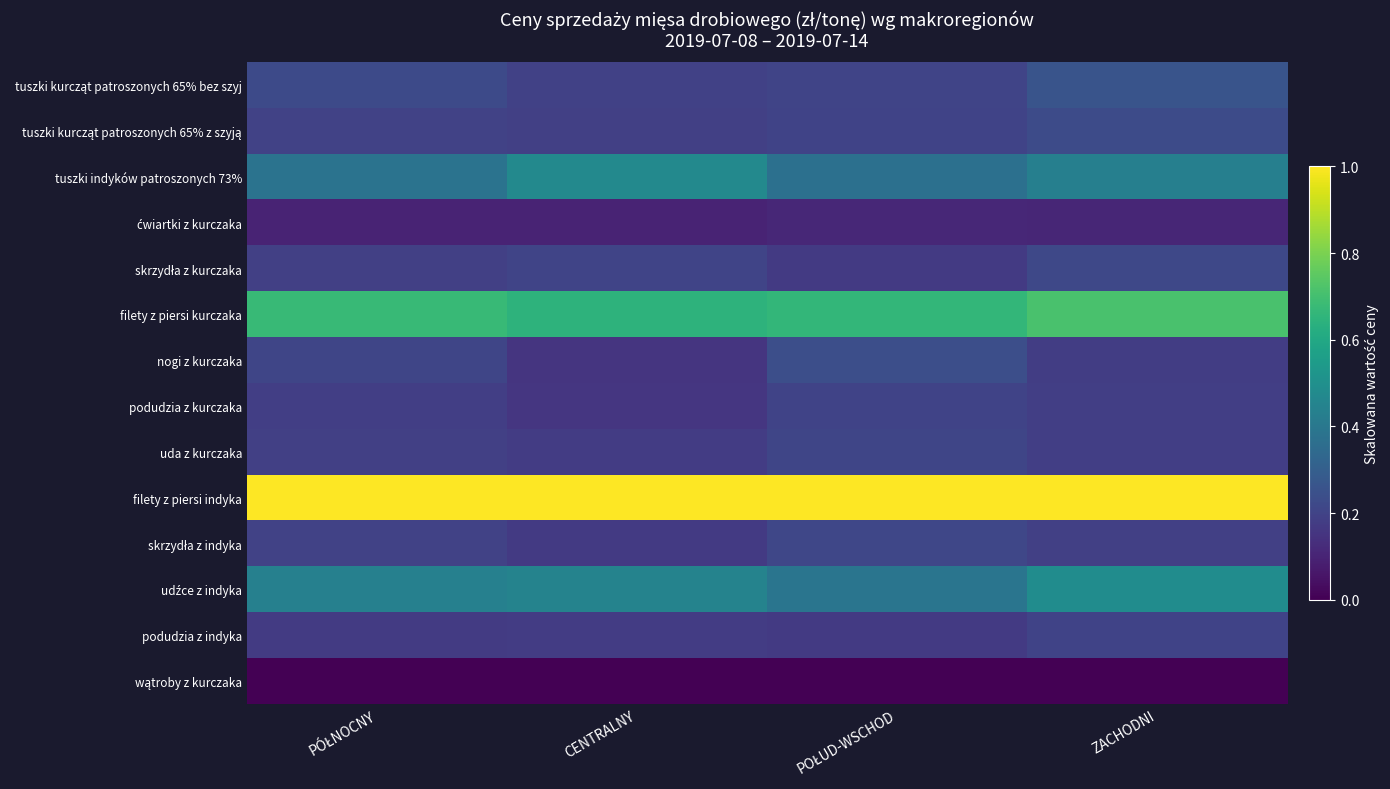

Between PÓŁNOCNY and CENTRALNY, which is larger?

PÓŁNOCNY